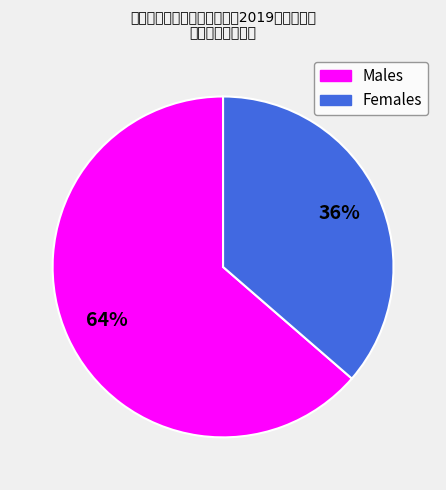

What percentage is the Males slice, to the nearest percent?

64%